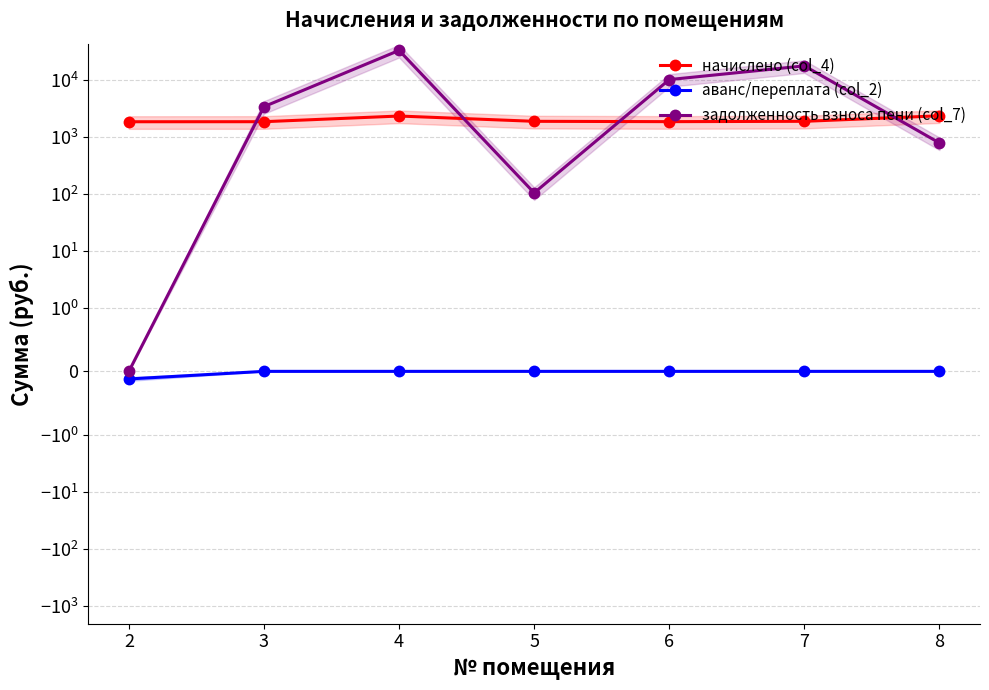

Reading right to left, list all the values displayed in this chart.

начислено (col_4): 8=2368.2	7=1895.3	6=1869.7	5=1895.3	4=2346.2	3=1866.0	2=1862.3
аванс/переплата (col_2): 8=0.0	7=0.0	6=0.0	5=0.0	4=0.0	3=0.0	2=-0.1
задолженность взноса пени (col_7): 8=789.4	7=17814.3	6=10234.9	5=105.1	4=33297.0	3=3429.1	2=0.0